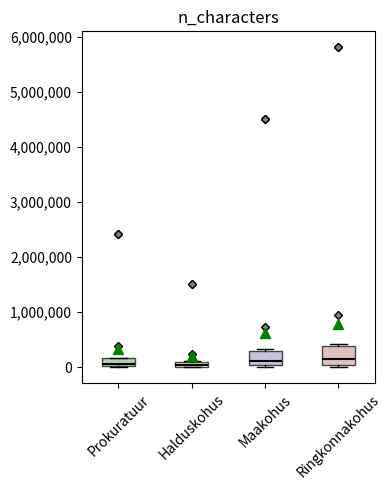

Where is the lower edge of the box for Maakohus on the y-axis? The values are not printed on the chart, so give them approximately, as read against the axis.

0